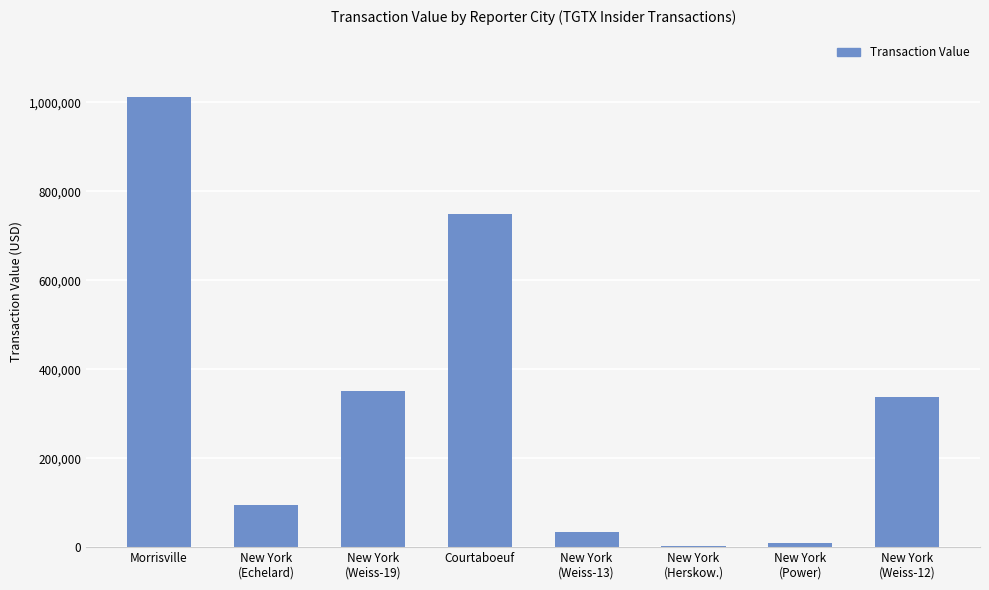

Reading left to right, what are all the values shown in this chart?

Morrisville=1013000	New York
(Echelard)=95760	New York
(Weiss-19)=351750	Courtaboeuf=750003	New York
(Weiss-13)=34300	New York
(Herskow.)=2000	New York
(Power)=10002	New York
(Weiss-12)=337500